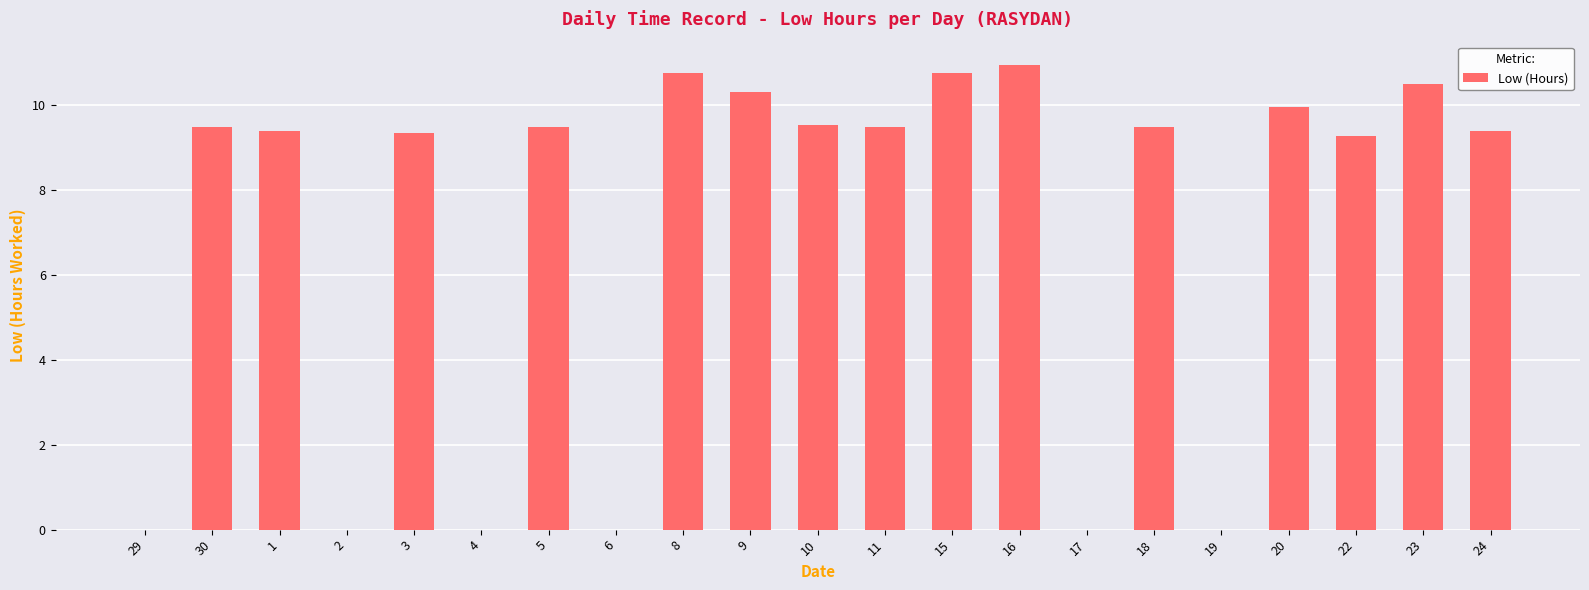

What is the sum of all values?

148.1